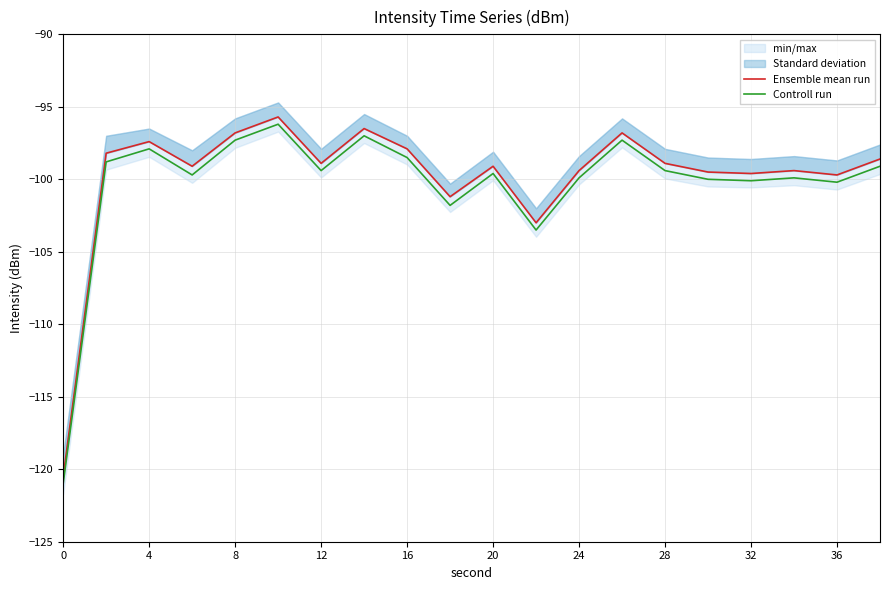

The value of Controll run at 36 is -161.4. True or false?

False